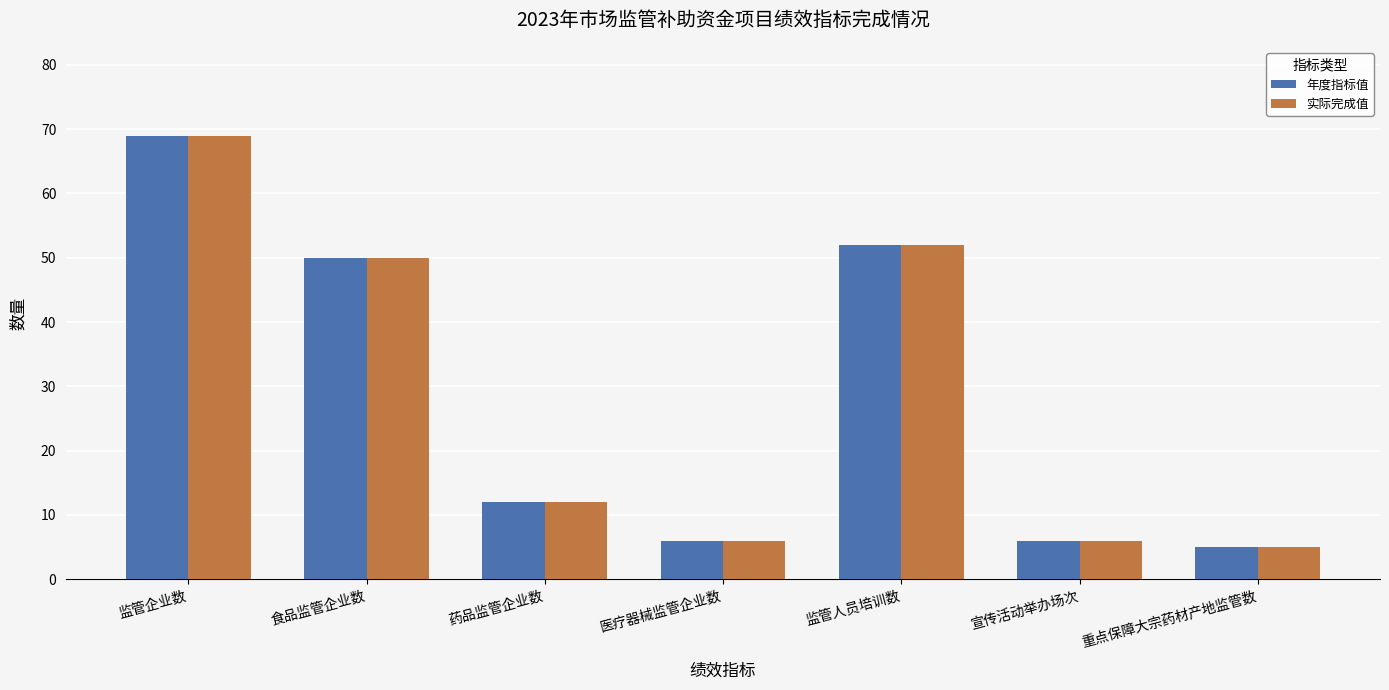

How many groups of bars are there?

7